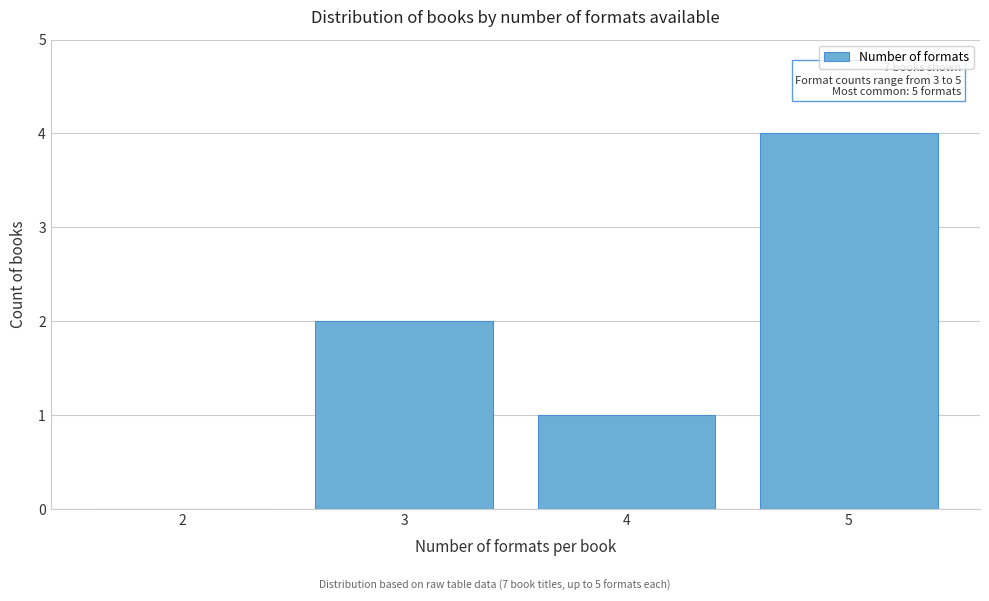

Reading right to left, what are all the values shown in this chart?

5=4	4=1	3=2	2=0